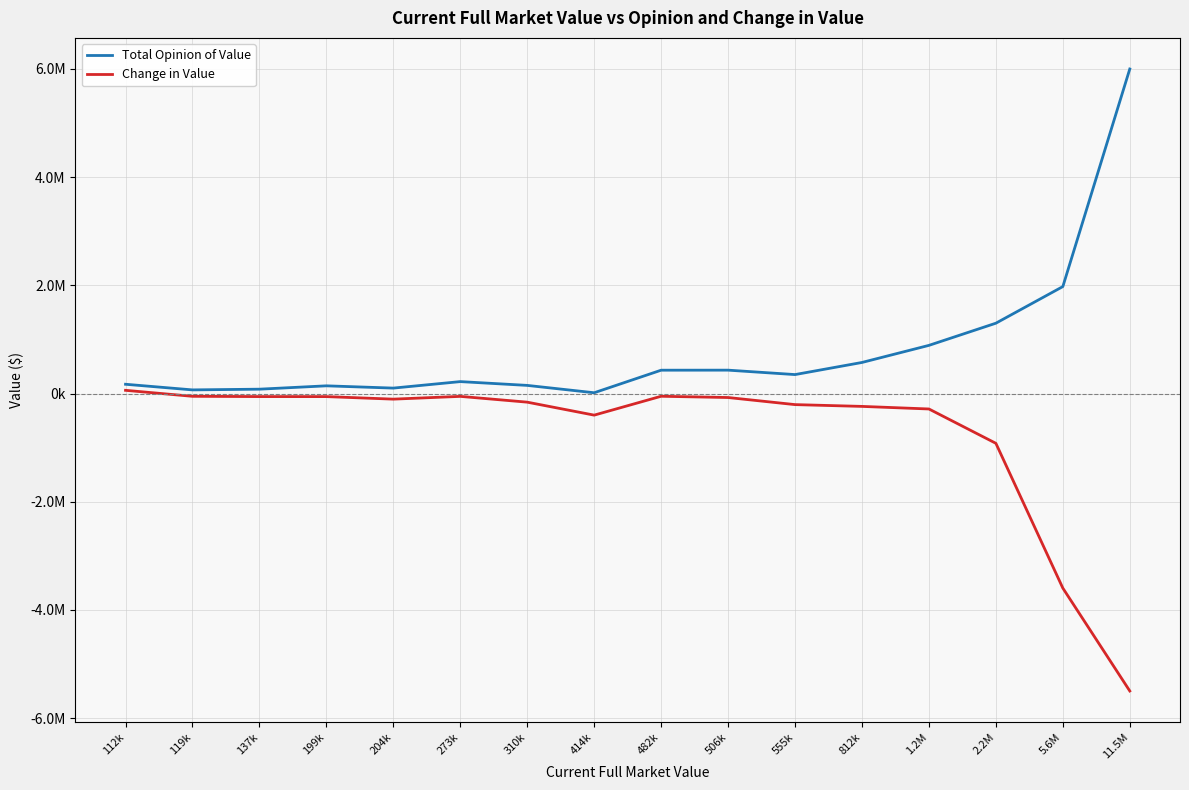

At which category is the sum across all series the highest?

1.2M